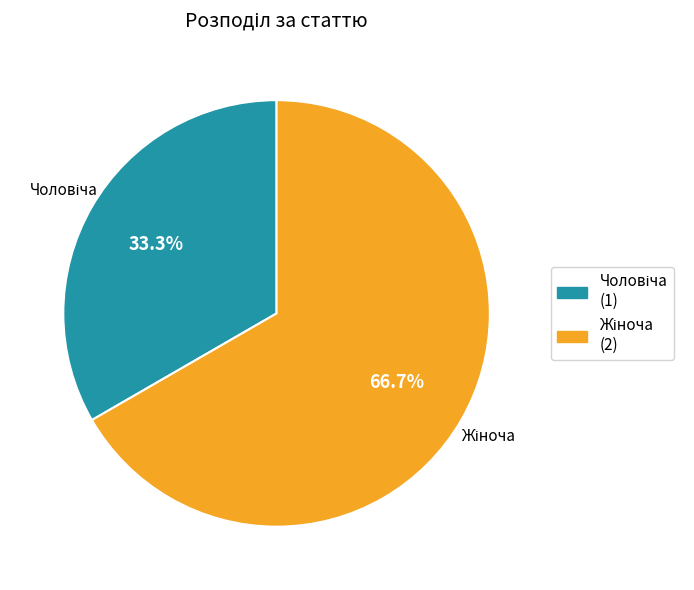

Count the number of slices in the pie.

2